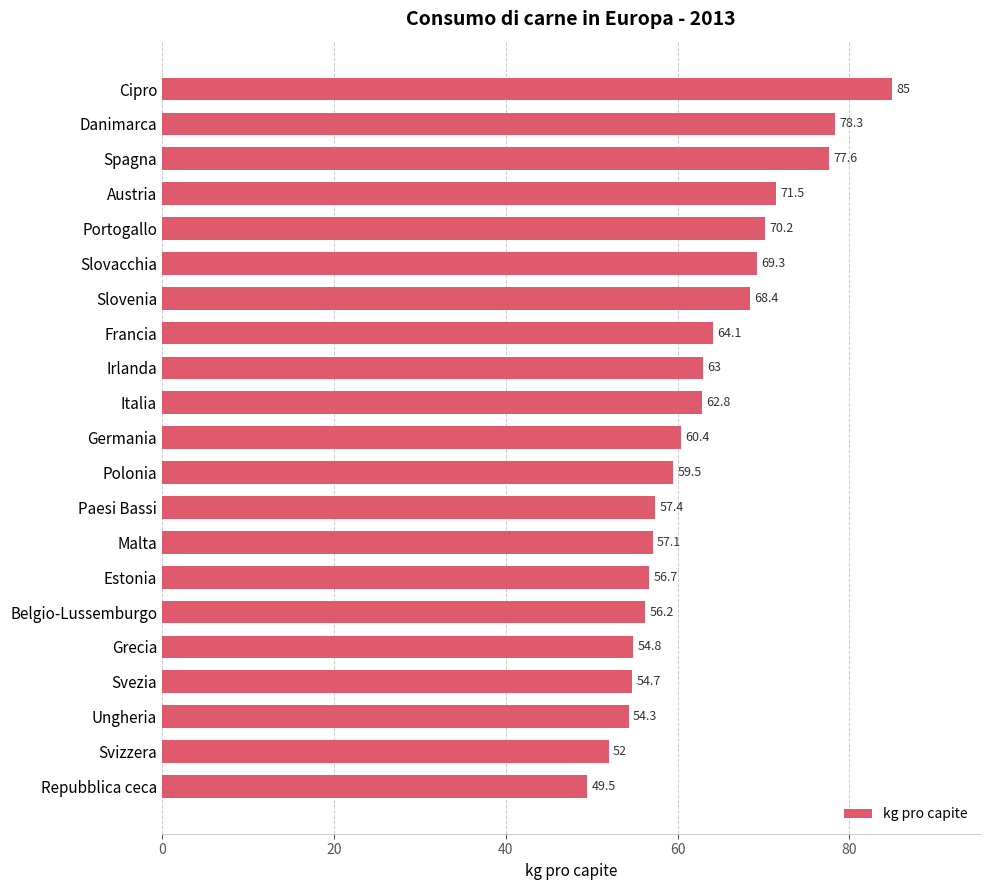

What is the change in value from Francia to Grecia?

-9.3